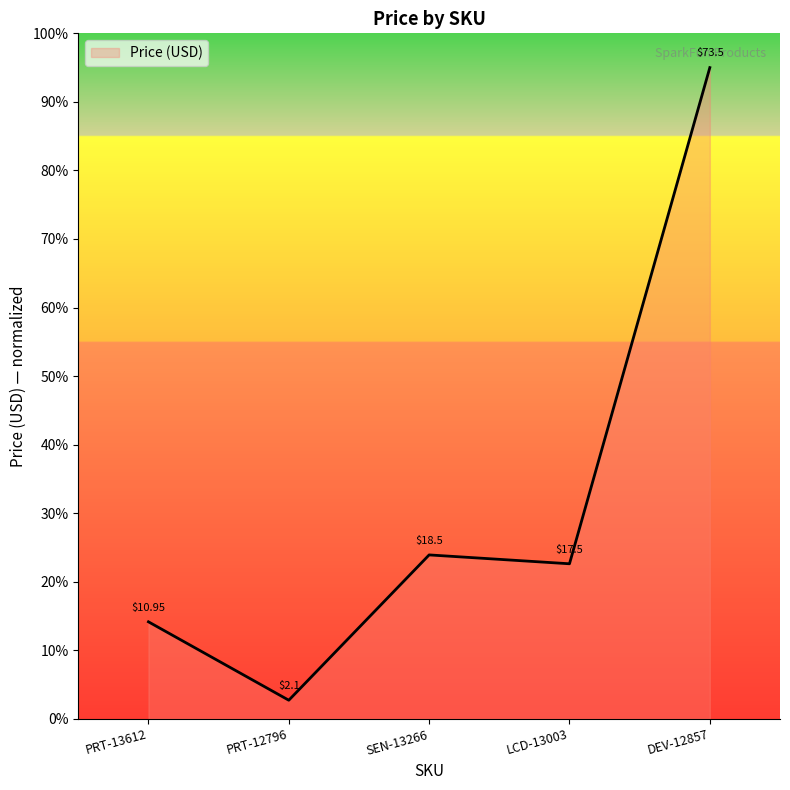

What is the average value?

31.7